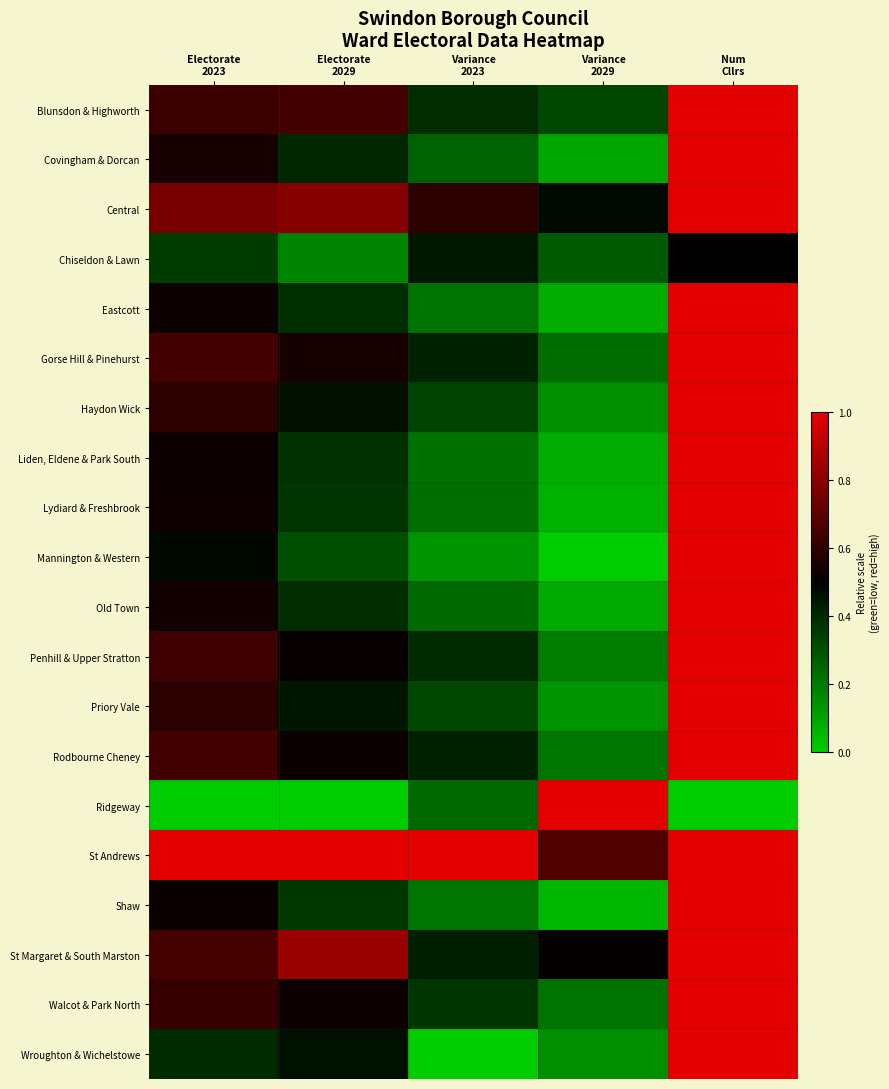

List the series in order of their peak value, highest first.

Blunsdon & Highworth, Covingham & Dorcan, Central, Eastcott, Gorse Hill & Pinehurst, Haydon Wick, Liden, Eldene & Park South, Lydiard & Freshbrook, Mannington & Western, Old Town, Penhill & Upper Stratton, Priory Vale, Rodbourne Cheney, Ridgeway, St Andrews, Shaw, St Margaret & South Marston, Walcot & Park North, Wroughton & Wichelstowe, Chiseldon & Lawn